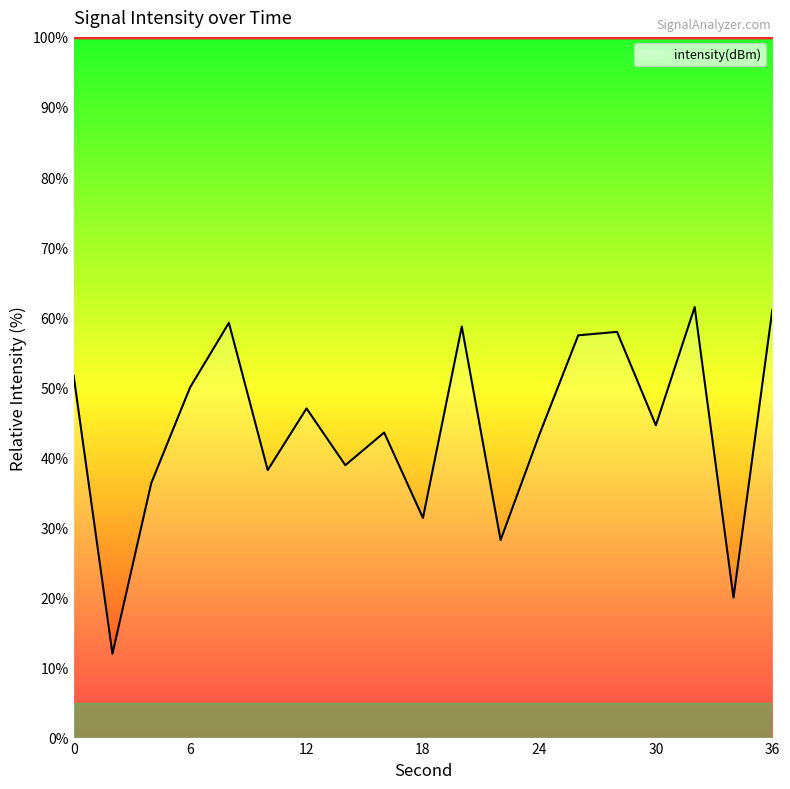

What is the minimum value shown in the chart?

12.0